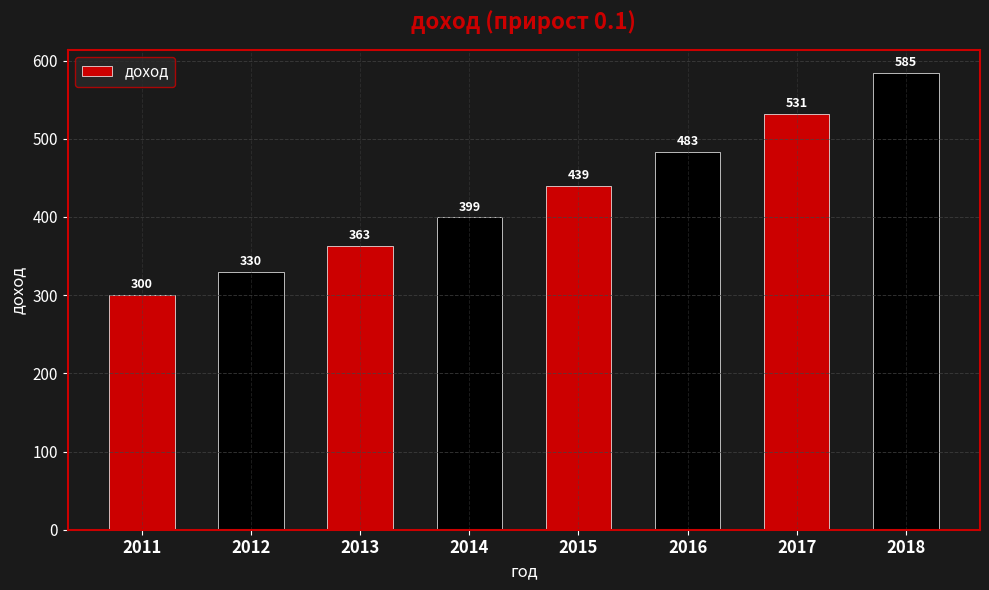

Between 2018 and 2011, which is larger?

2018